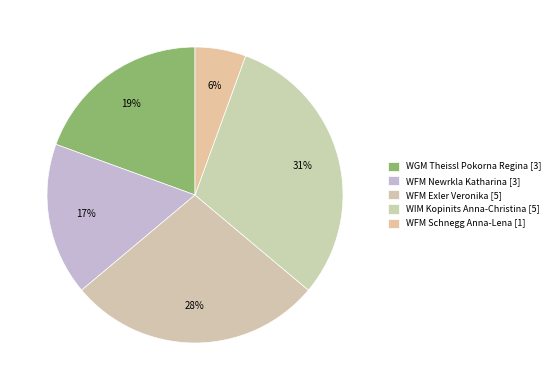

To the nearest percent, what is the average slice percentage?

20%